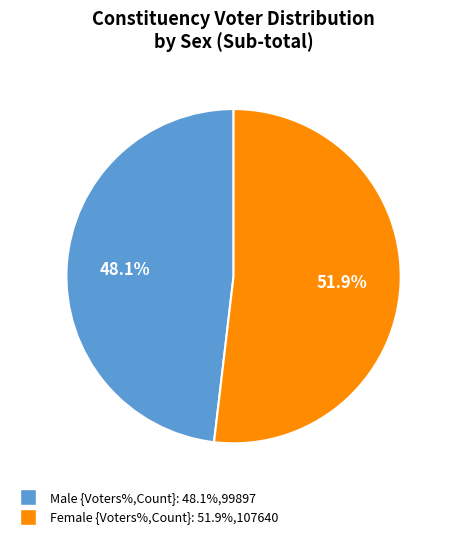

How many slices are in this pie chart?

2